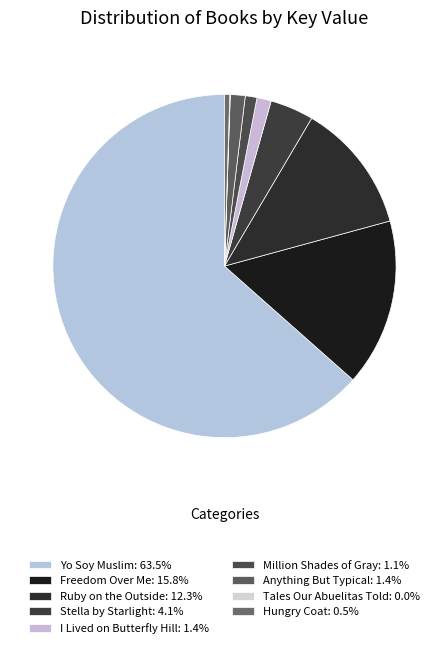

Between Freedom Over Me and Ruby on the Outside, which is larger?

Freedom Over Me